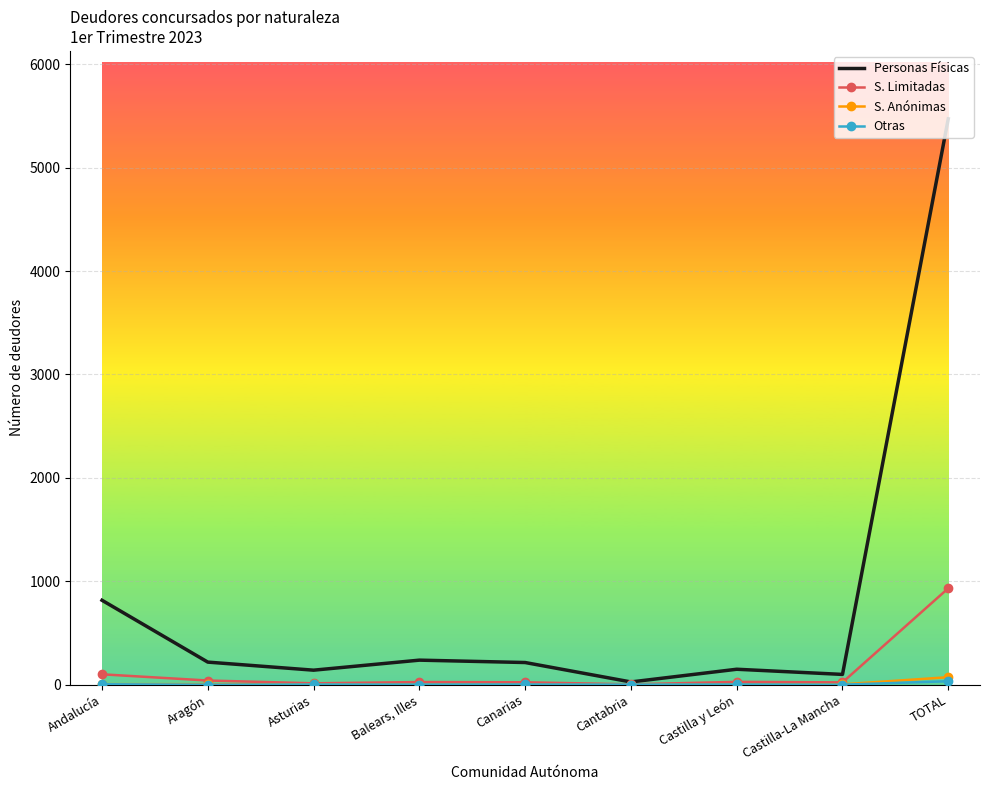

Which series has the largest total across all categories?

Personas Físicas